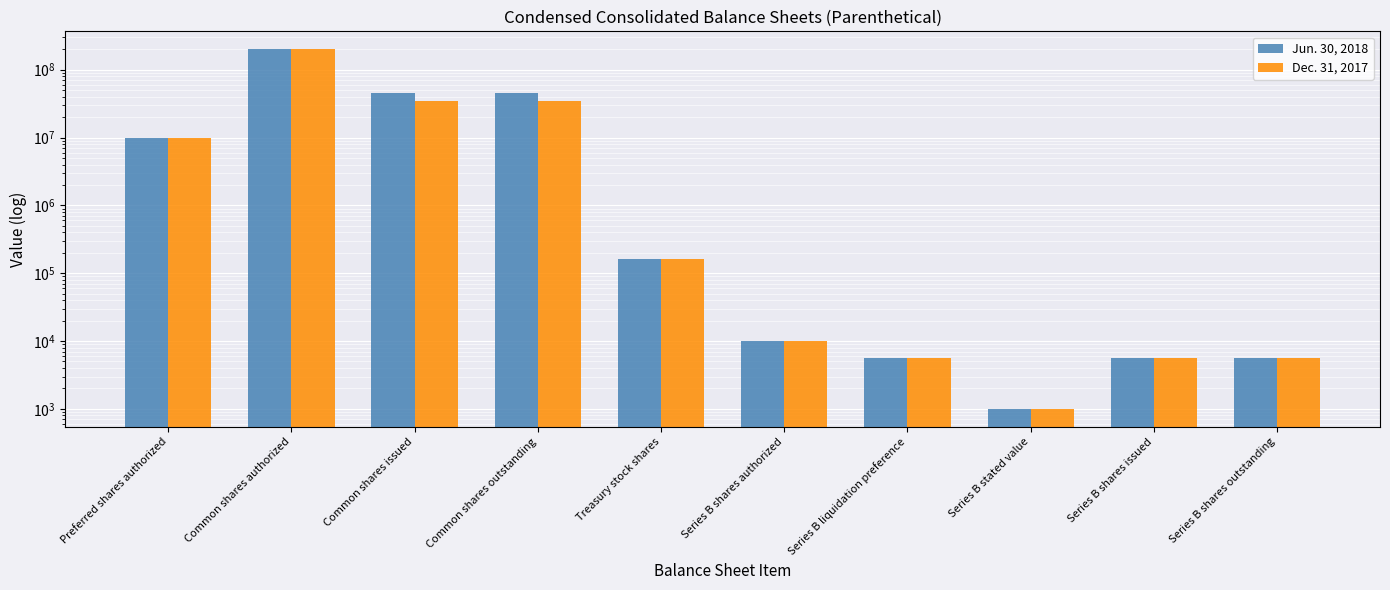

At which label does Dec. 31, 2017 reach its peak?

Common shares authorized